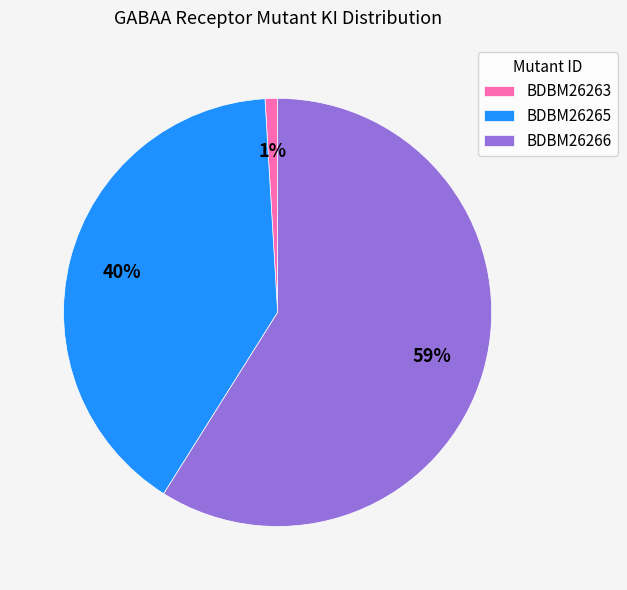

To the nearest percent, what is the combined percentage of BDBM26263 and BDBM26265?

41%